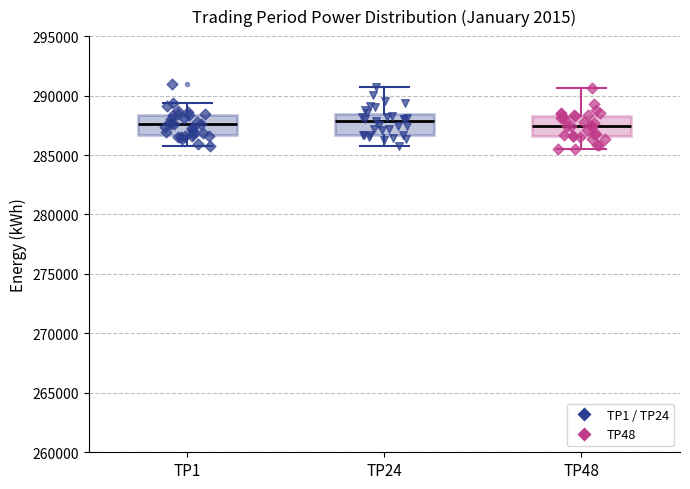

Reading left to right, read every box against the y-axis: the position of its median line, the range the box covers, and the ends of its whiskers. The values are not printed on the chart, so give them approximately, as read against the axis.

TP1: median 287500, box 286500 to 288500, whiskers 286000 to 289500
TP24: median 288000, box 286500 to 288500, whiskers 286000 to 290500
TP48: median 287500, box 286500 to 288500, whiskers 285500 to 290500